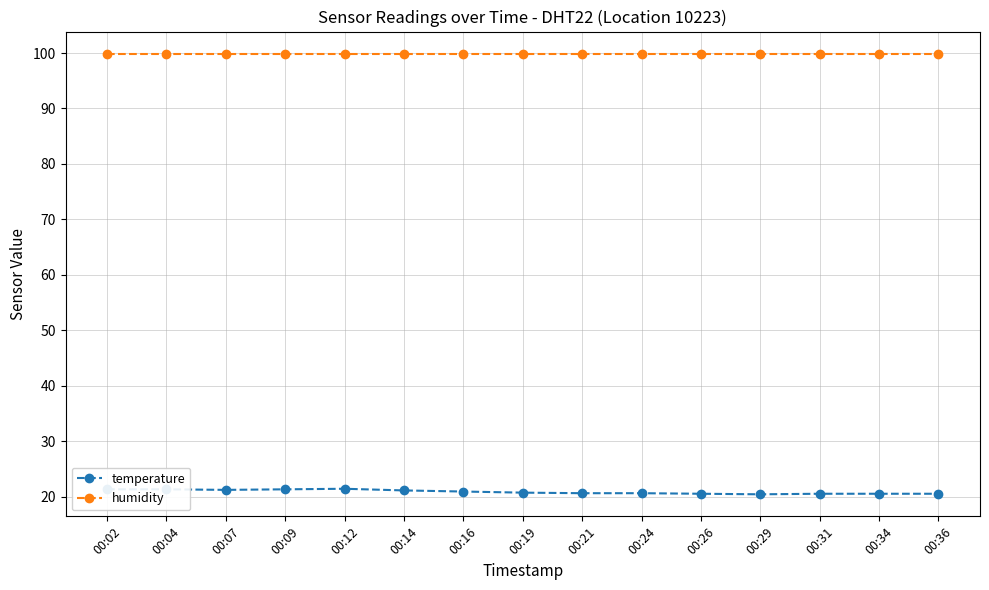

What is the value of the humidity point at the 1st from the left?

99.9